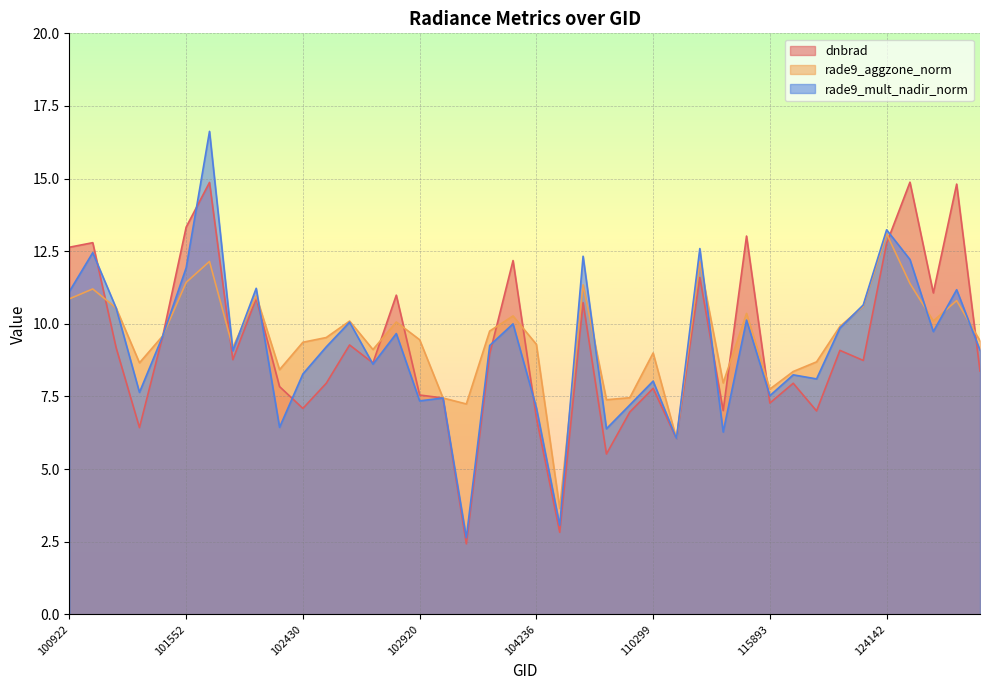

Is the value of rade9_mult_nadir_norm at 124142 greater than the value of rade9_aggzone_norm at 102300?

Yes